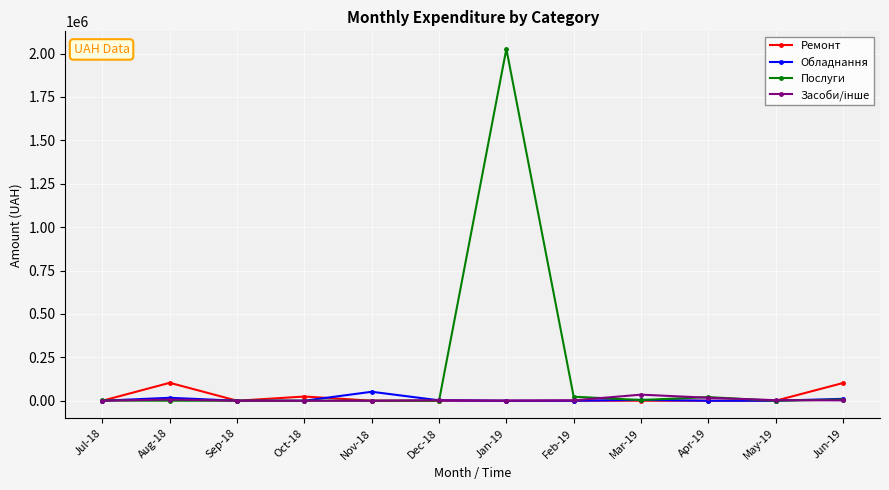

What is the maximum value for Ремонт?

103279.0